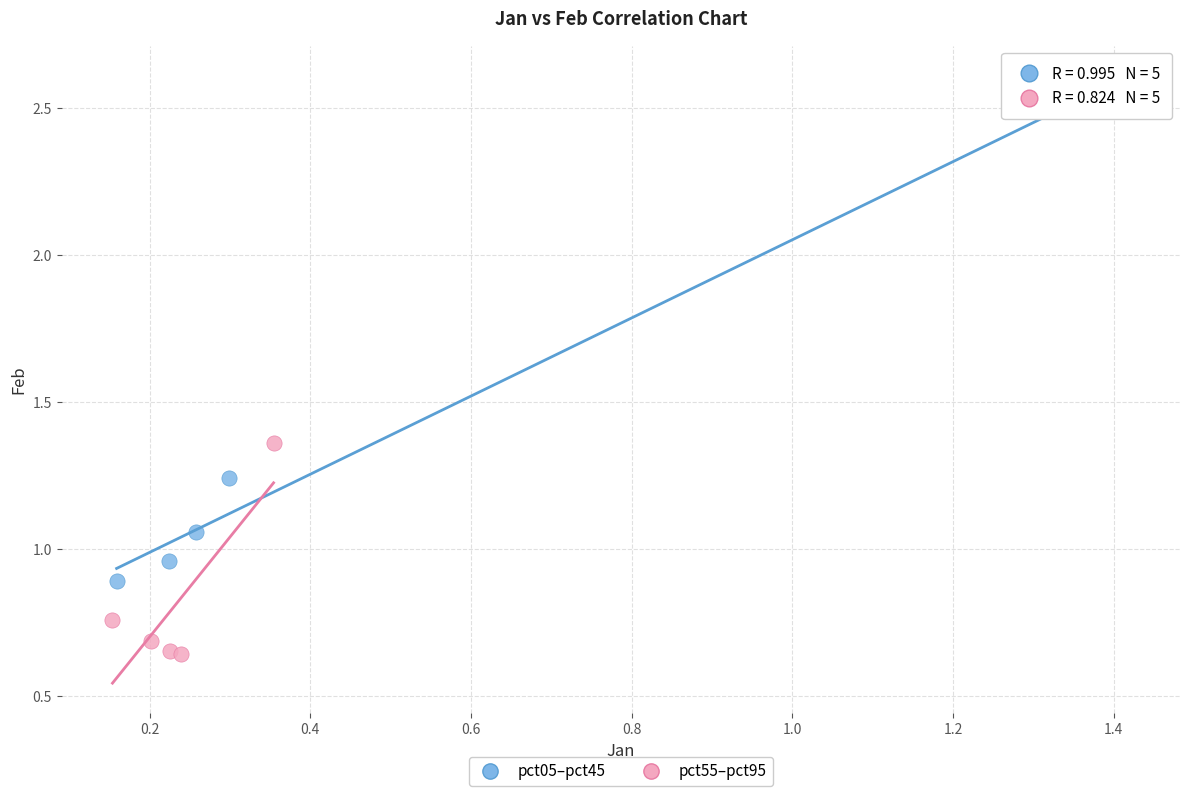

Which series reaches the minimum Y coordinate?

pct55–pct95